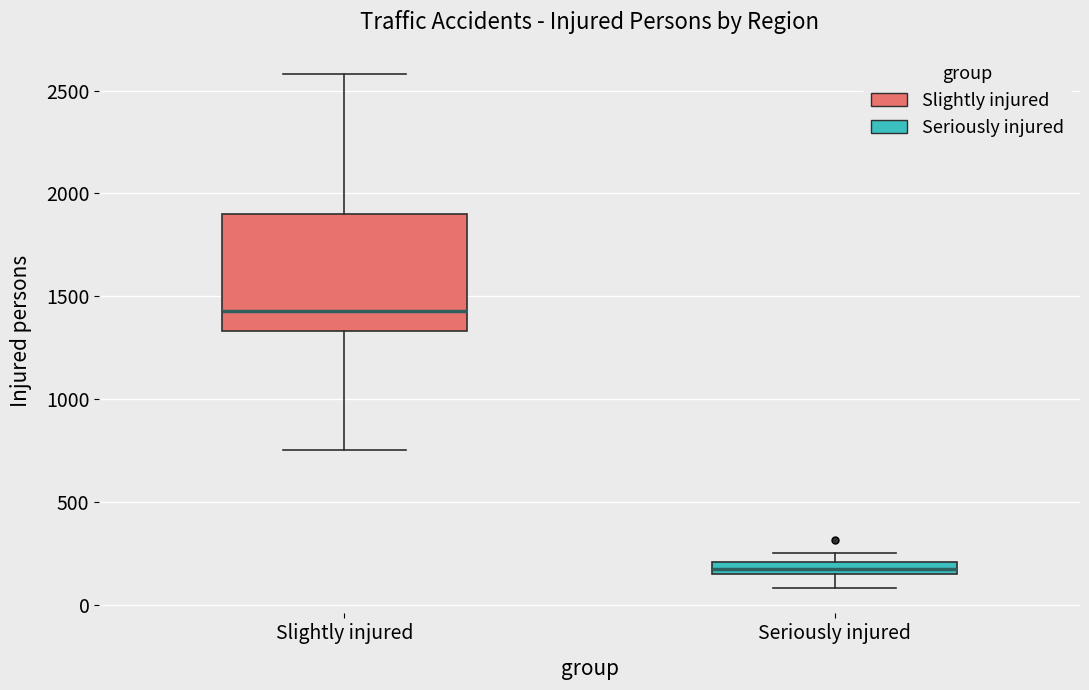

Where does the median line of the box for Slightly injured sit on the y-axis? The values are not printed on the chart, so give them approximately, as read against the axis.

1450